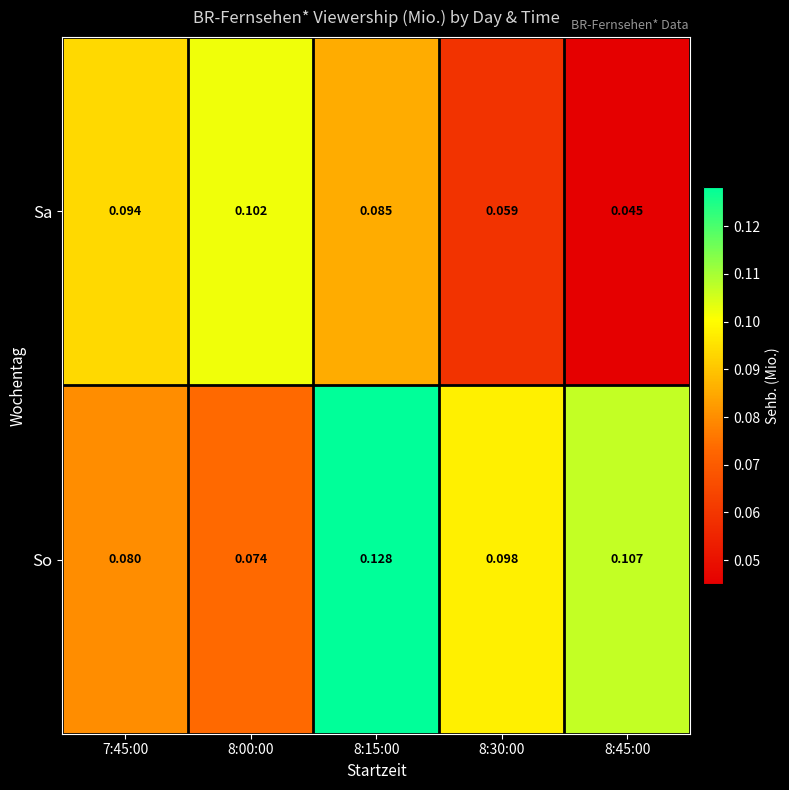

List the series in order of their peak value, lowest first.

Sa, So